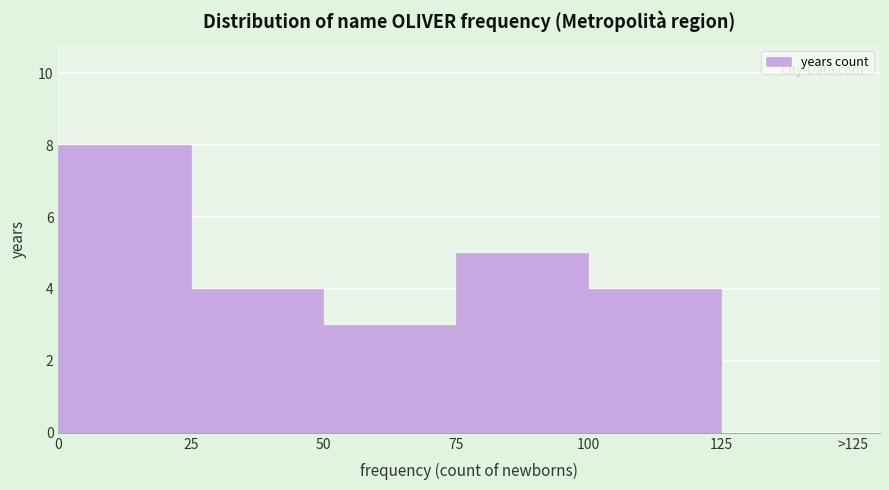

Reading left to right, extract all data points from this chart.

0=8	25=4	50=3	75=5	100=4	125=0